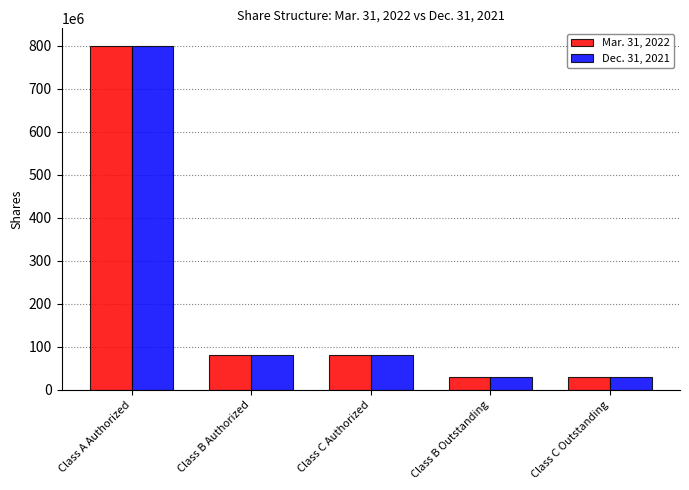

The Mar. 31, 2022 series shows 123513710 at Class C Authorized. True or false?

False